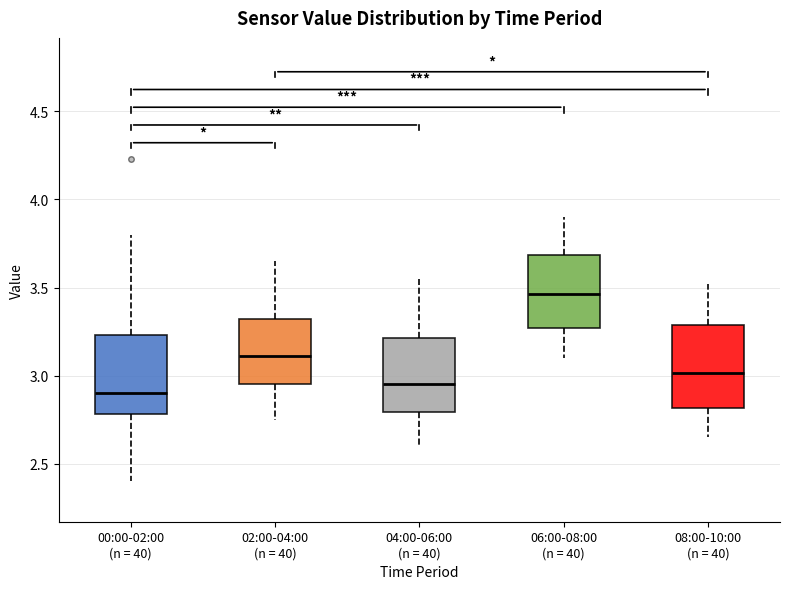

Reading left to right, read every box against the y-axis: the position of its median line, the range the box covers, and the ends of its whiskers. The values are not printed on the chart, so give them approximately, as read against the axis.

00:00-02:00 (n = 40): median 2.90, box 2.80 to 3.25, whiskers 2.40 to 3.80
02:00-04:00 (n = 40): median 3.10, box 2.95 to 3.30, whiskers 2.75 to 3.65
04:00-06:00 (n = 40): median 2.95, box 2.80 to 3.20, whiskers 2.60 to 3.55
06:00-08:00 (n = 40): median 3.45, box 3.25 to 3.70, whiskers 3.10 to 3.90
08:00-10:00 (n = 40): median 3.00, box 2.80 to 3.30, whiskers 2.65 to 3.50